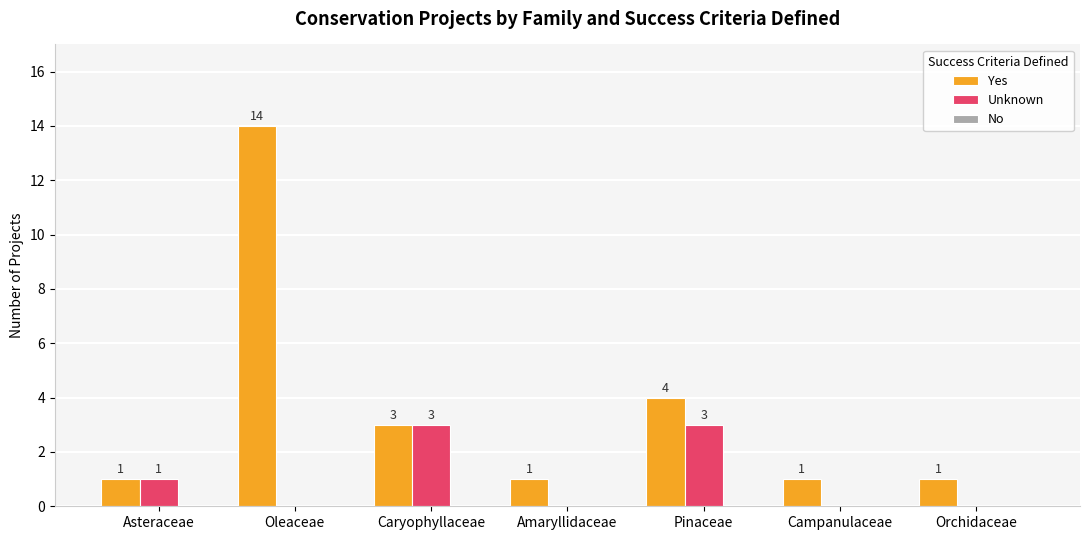

Which category has the highest value across all series?

Oleaceae